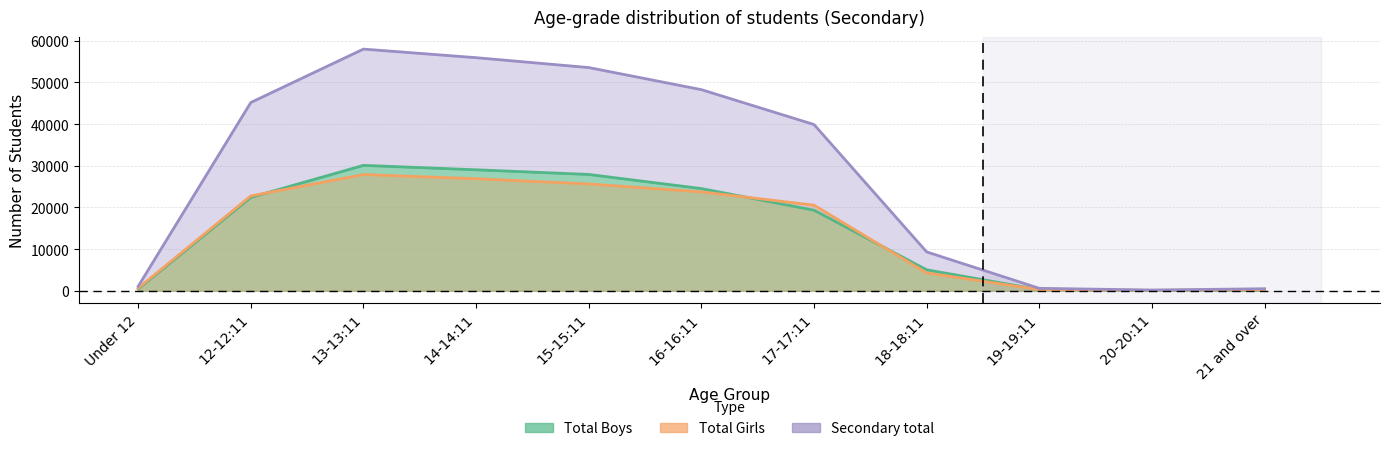

List the labels in order of Total Girls value, smallest first.

20-20:11, 21 and over, 19-19:11, Under 12, 18-18:11, 17-17:11, 12-12:11, 16-16:11, 15-15:11, 14-14:11, 13-13:11